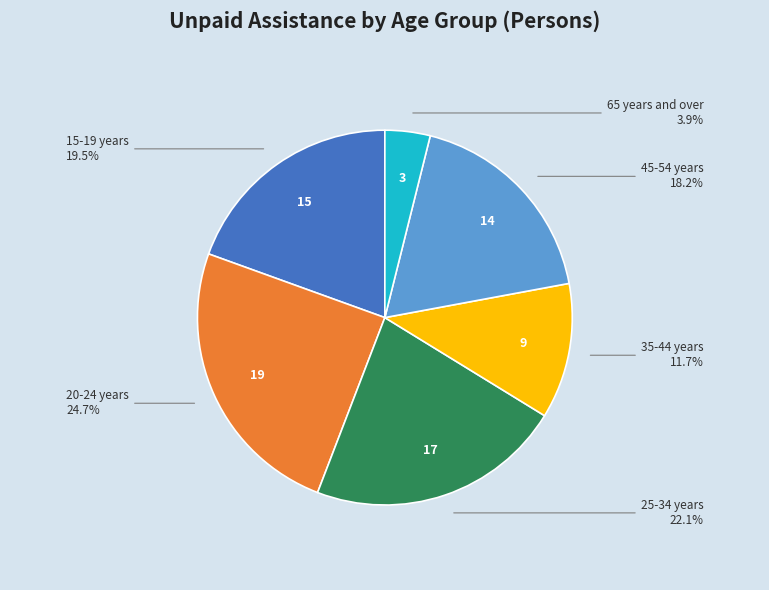

Is there a majority slice in this chart?

No